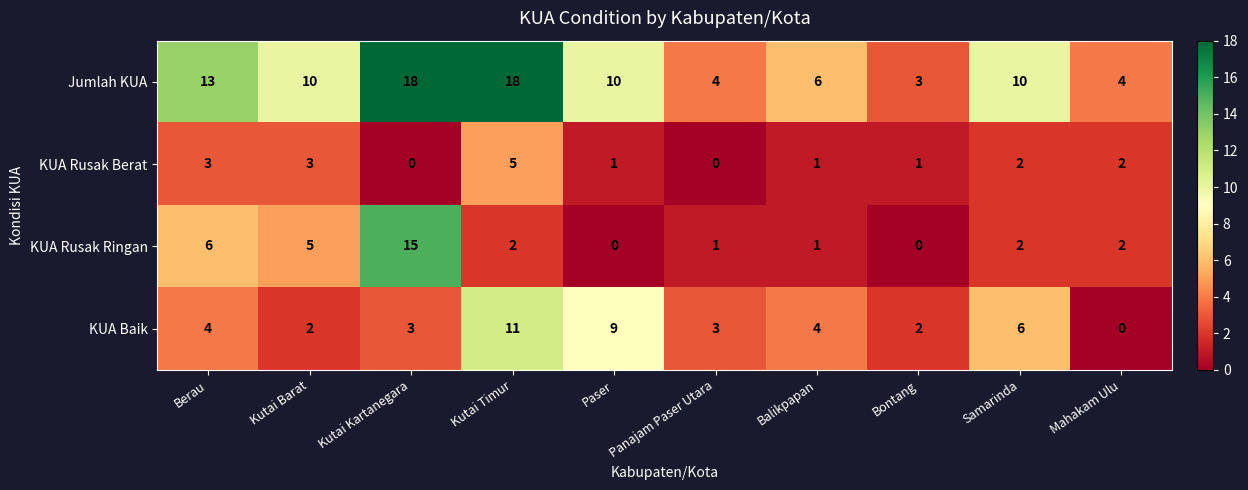

What is the average value of the KUA Baik series?

4